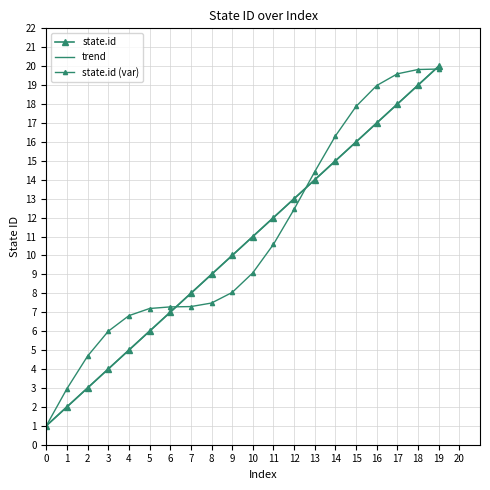

What is the value of the state.id (var) point at the 14th from the left?

14.4